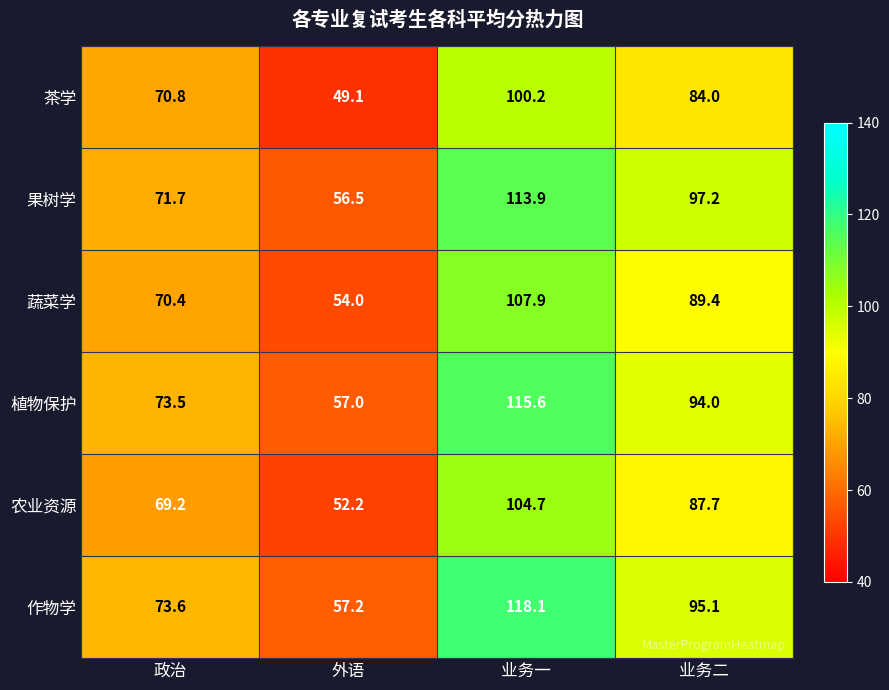

At which category does the chart reach its minimum across all series?

外语